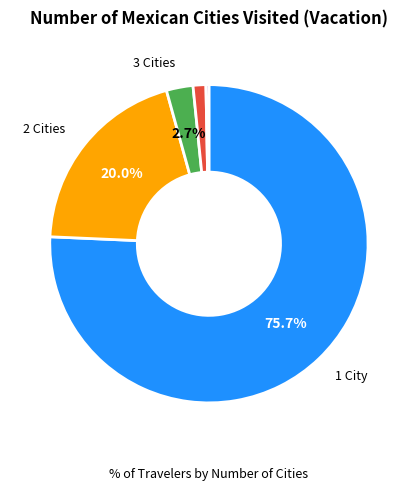

Does any single category account for the majority?

Yes